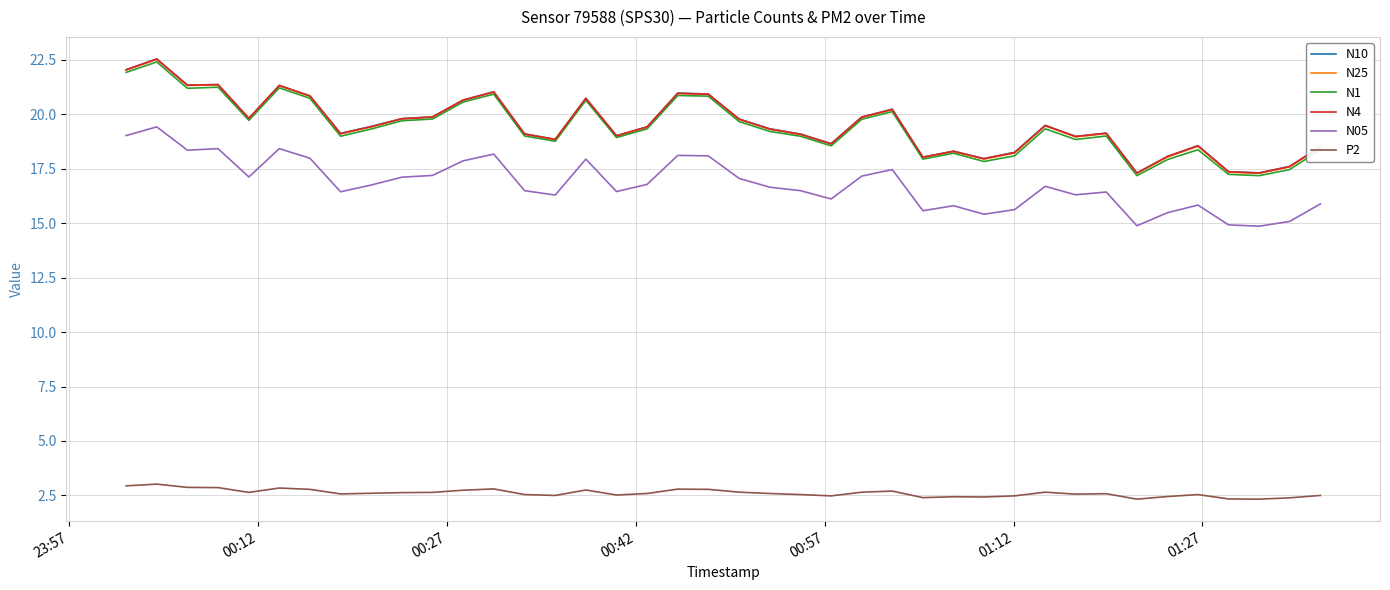

What are all the series names shown in the legend?

N10, N25, N1, N4, N05, P2